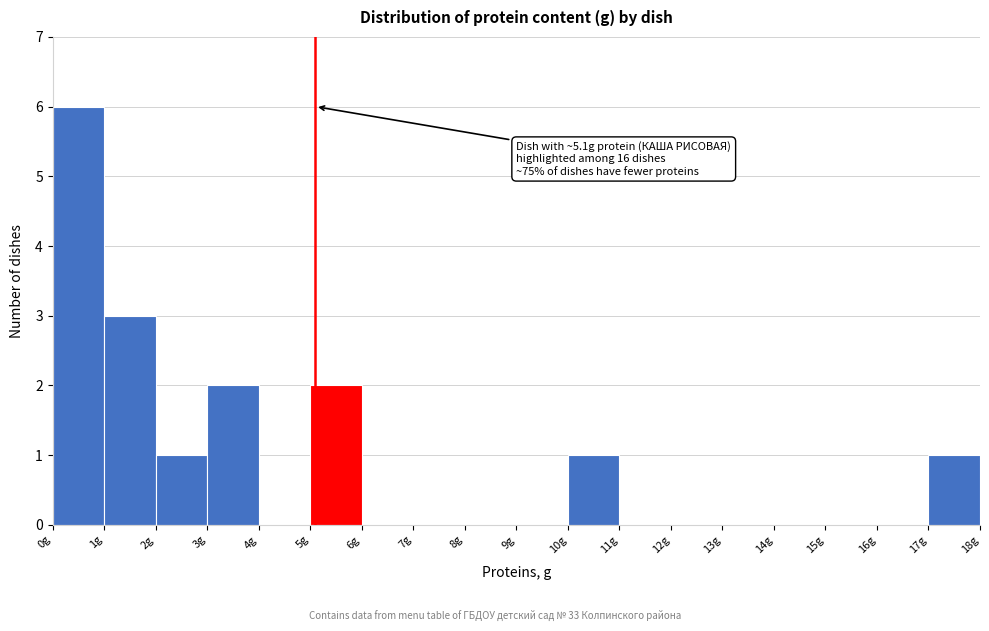

Which range on the x-axis has the tallest bar?

0 to 1